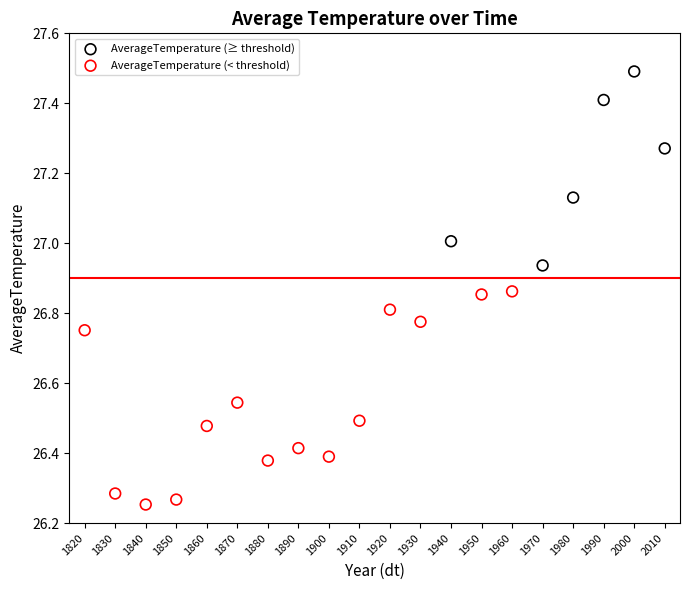

Which series contains the highest Y value?

AverageTemperature (≥ threshold)